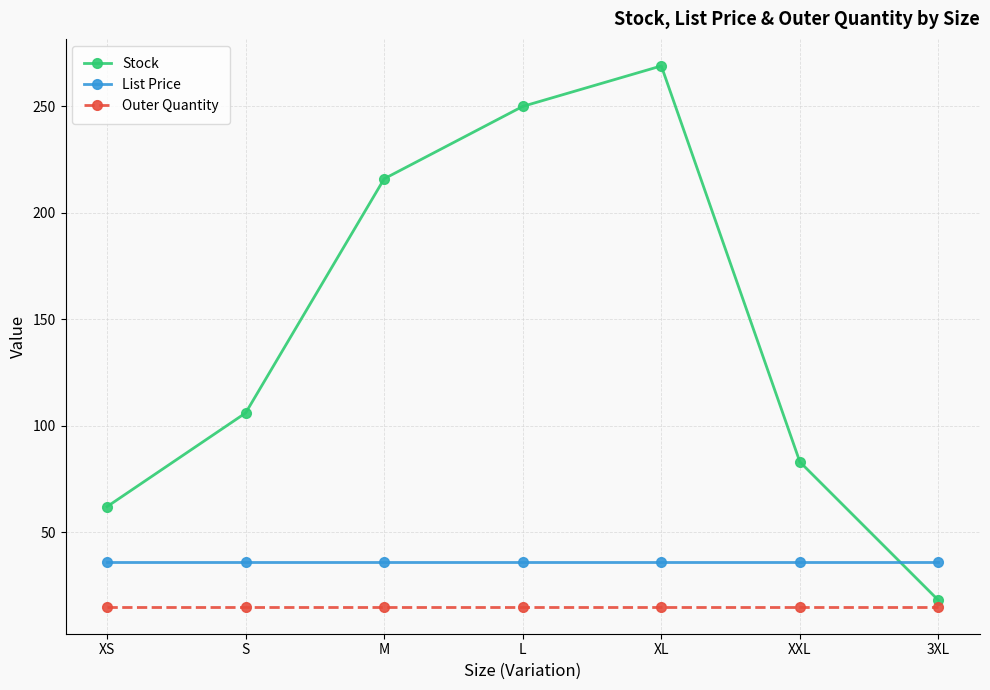

How many lines are shown in the chart?

3